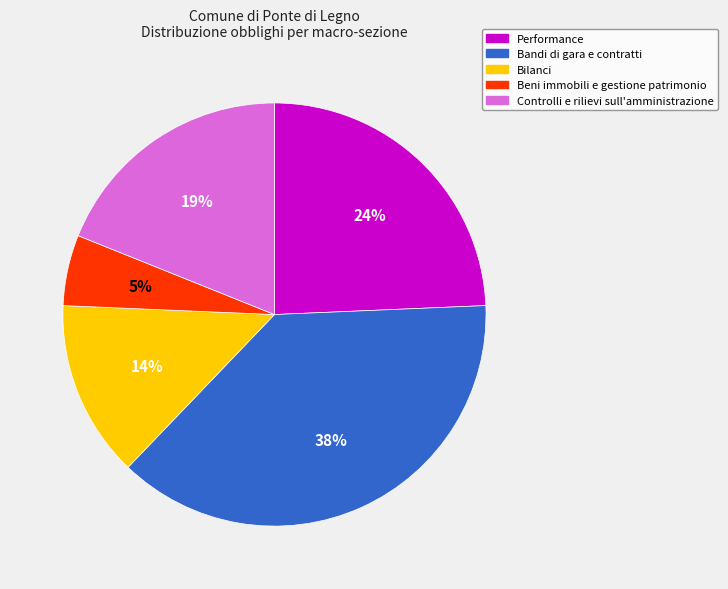

True or false: Bandi di gara e contratti accounts for 12% of the total.

False